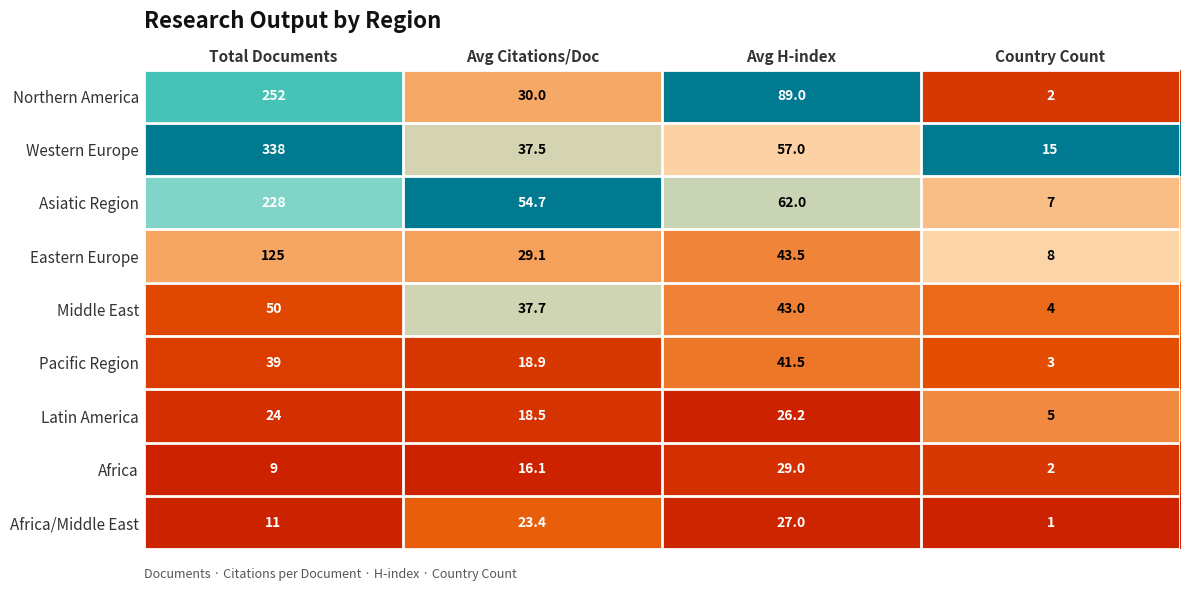

What is the difference between the Middle East values at Avg Citations/Doc and Avg H-index?

5.3